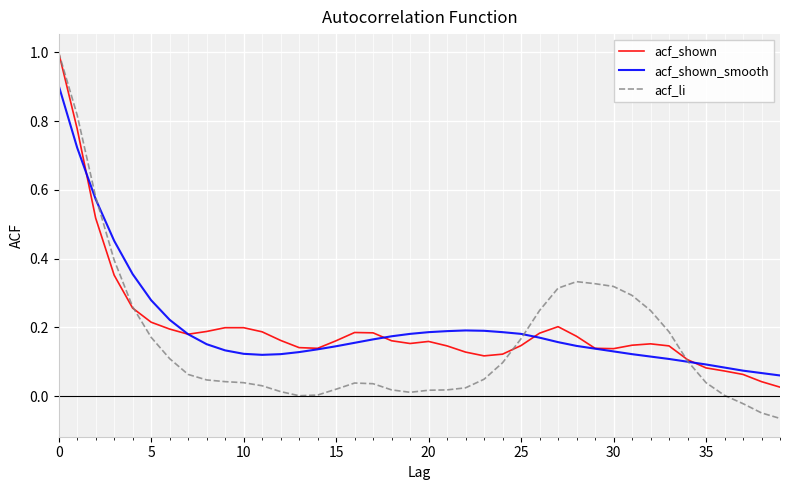

What are all the series names shown in the legend?

acf_shown, acf_shown_smooth, acf_li